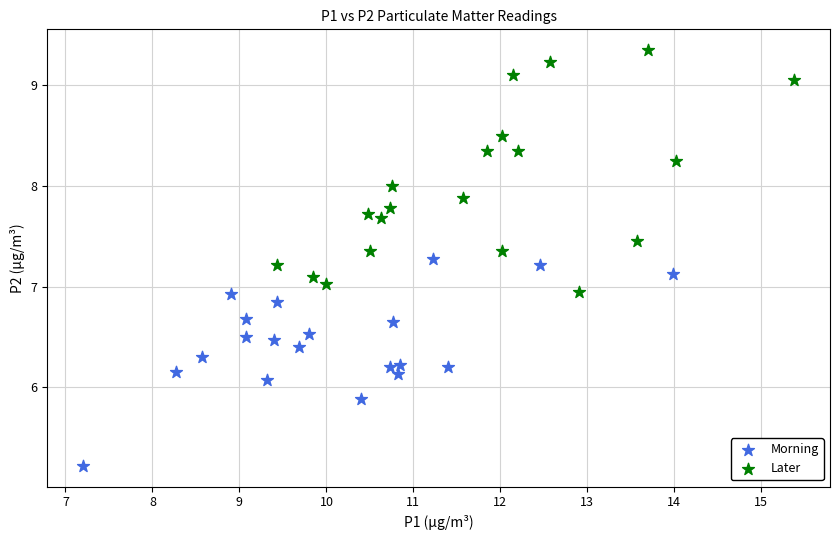

Which series reaches the minimum Y coordinate?

Morning